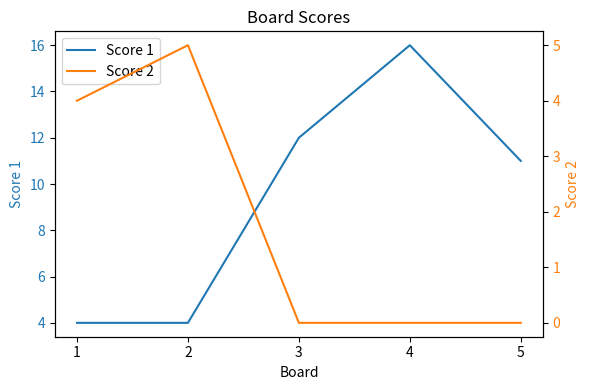

How many values in the Score 1 series are below 11?

2